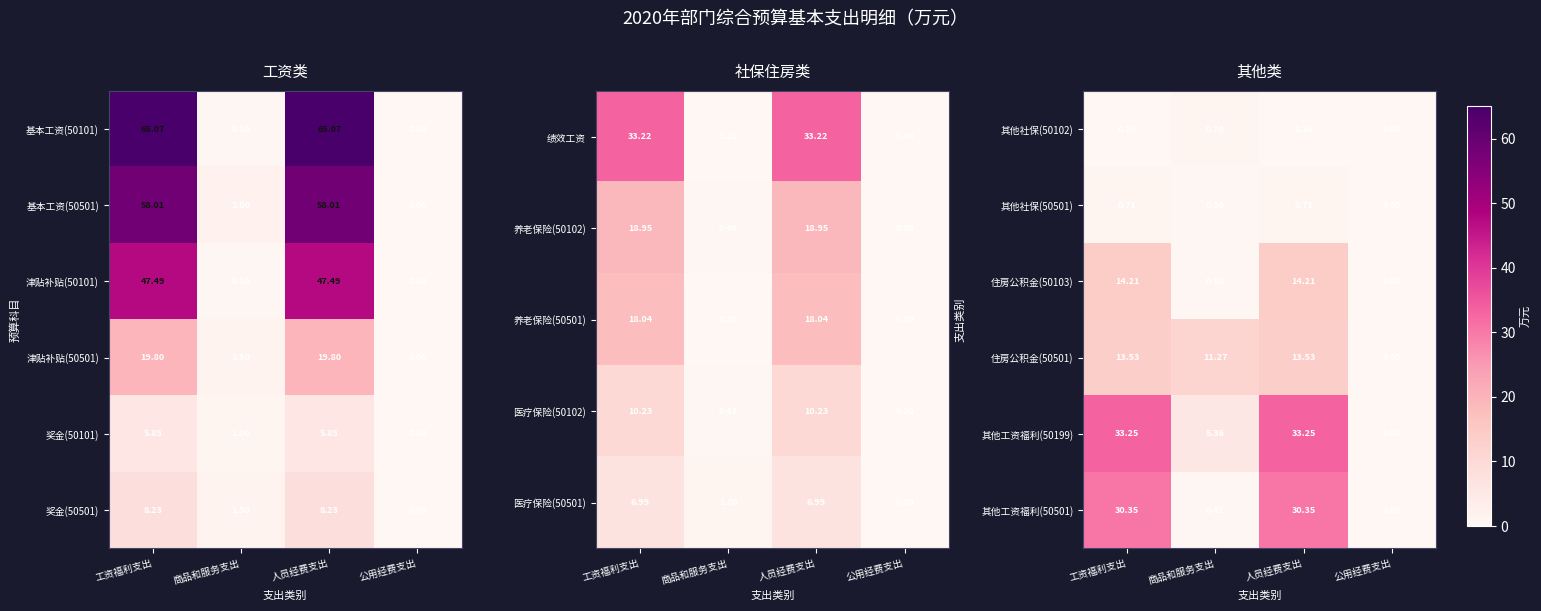

What is the spread (max minus min) of values at 人员经费支出?

33.0